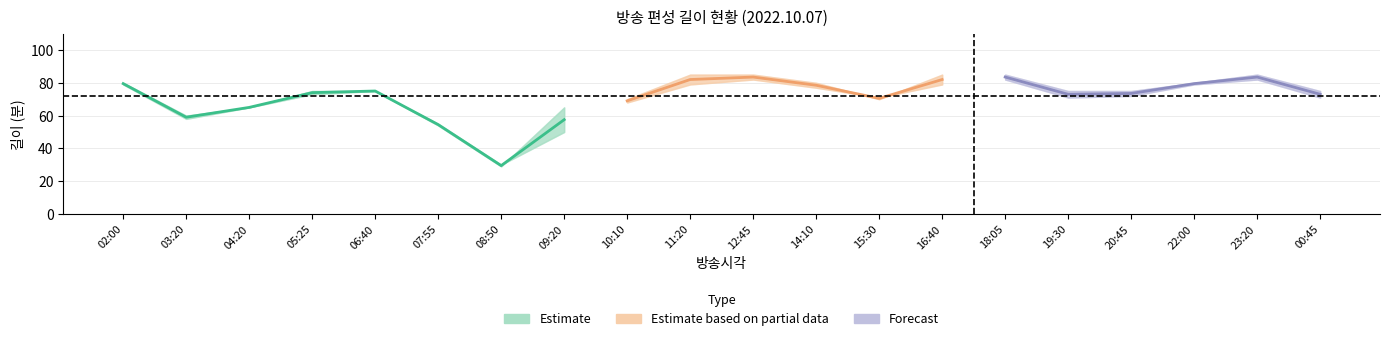

Reading left to right, extract all data points from this chart.

길이: 02:00=80	03:20=60	04:20=65	05:25=75	06:40=75	07:55=55	08:50=30	09:20=50	10:10=70	11:20=85	12:45=85	14:10=80	15:30=70	16:40=85	18:05=85	19:30=75	20:45=75	22:00=80	23:20=85	00:45=75
편성길이(소재): 02:00=79	03:20=58	04:20=65	05:25=73	06:40=75	07:55=54	08:50=29	09:20=65	10:10=68	11:20=79	12:45=82	14:10=77	15:30=71	16:40=79	18:05=82	19:30=71	20:45=72	22:00=79	23:20=82	00:45=71
편성길이: 02:00=80	03:20=60	04:20=65	05:25=75	06:40=75	07:55=55	08:50=30	09:20=50	10:10=70	11:20=85	12:45=85	14:10=80	15:30=70	16:40=85	18:05=85	19:30=75	20:45=75	22:00=80	23:20=85	00:45=75